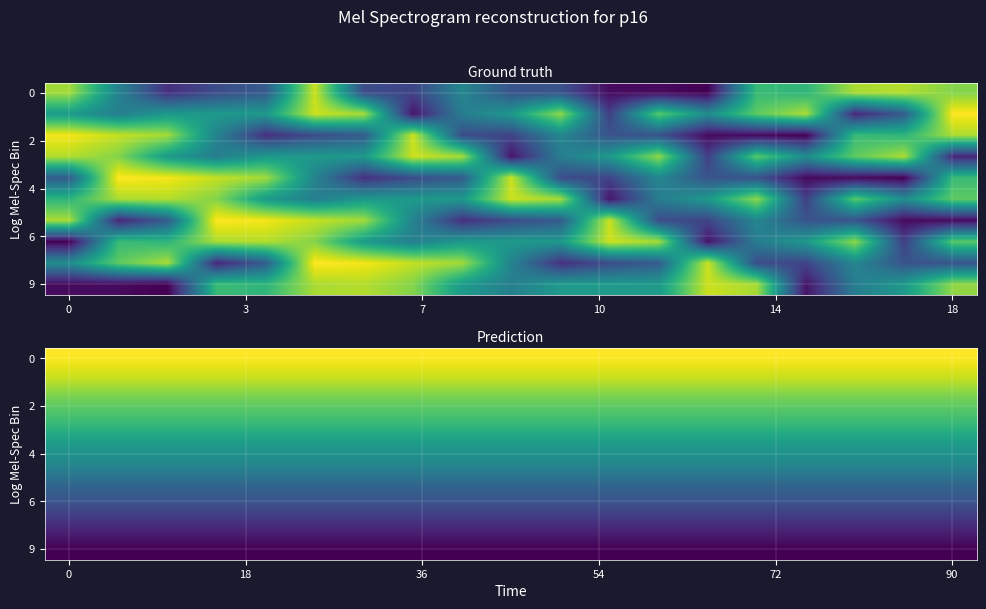

Which series has the widest spread of values?

row_0